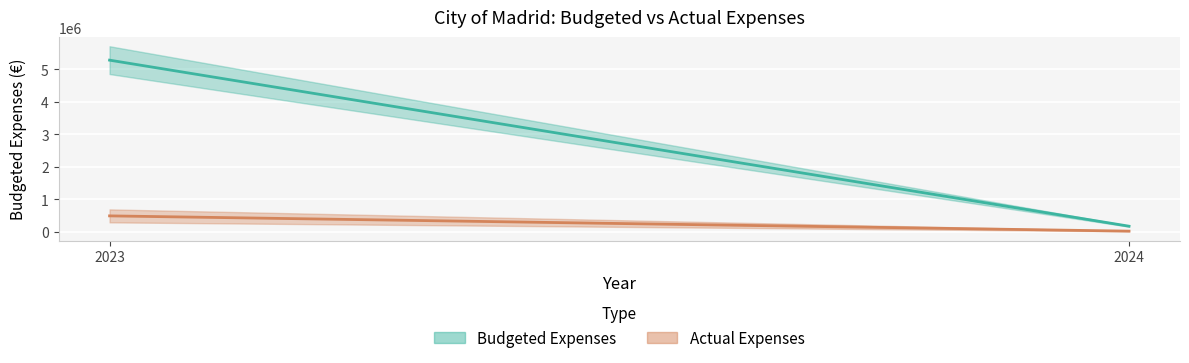

What are all the series names shown in the legend?

Budgeted Expenses, Actual Expenses